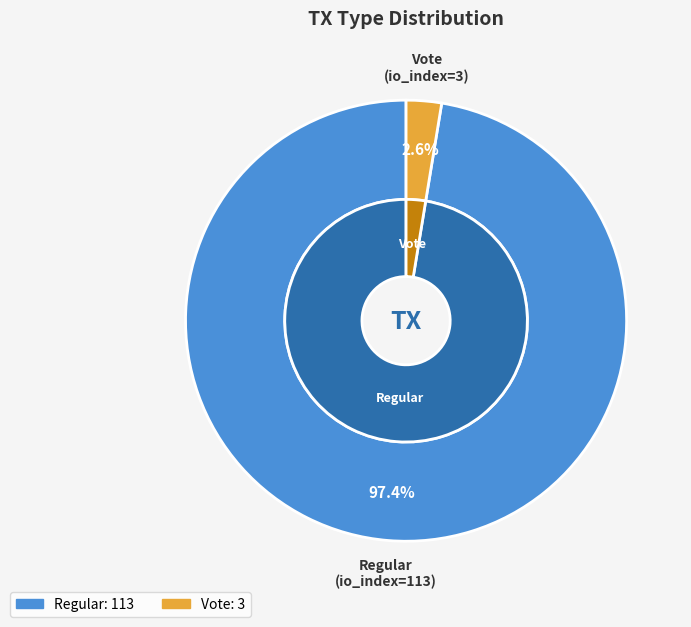

What percentage do Vote and Regular together represent?

100.0%